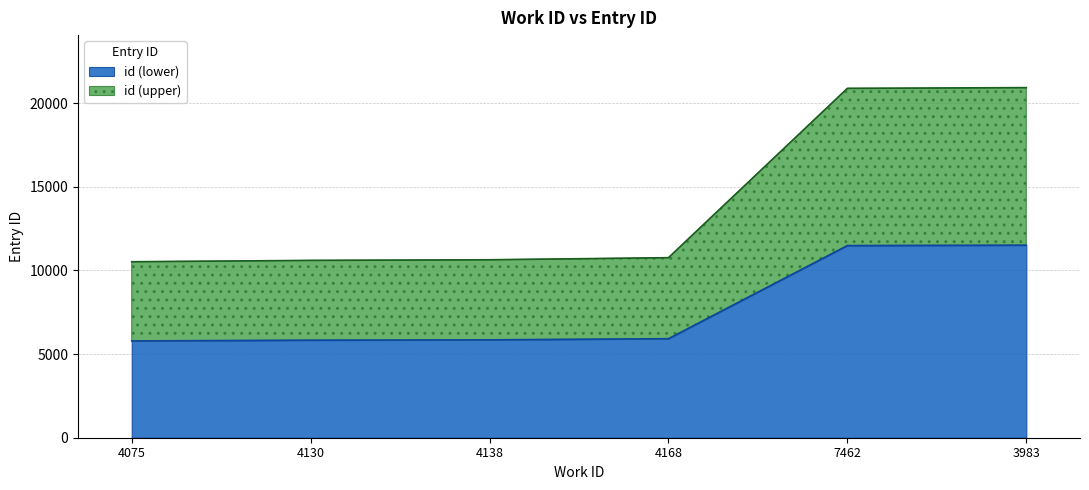

What is the maximum value for id (lower)?

11508.2